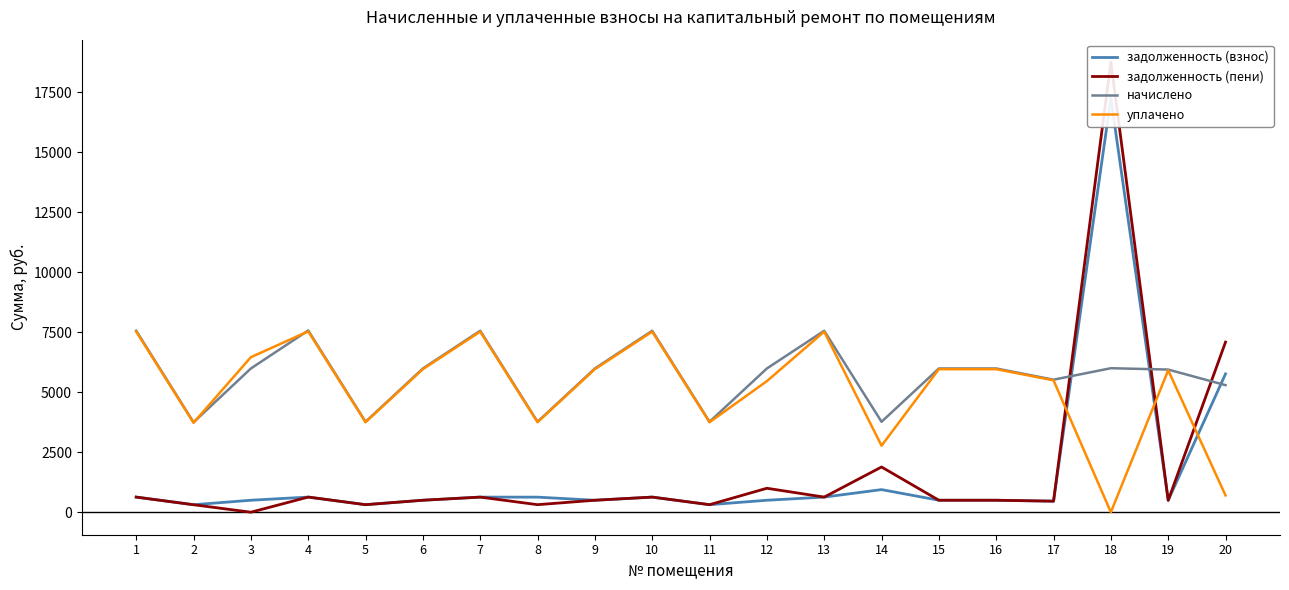

Rank the categories by уплачено value from highest to lowest.

4, 1, 7, 10, 13, 3, 6, 9, 15, 16, 19, 17, 12, 5, 8, 11, 2, 14, 20, 18